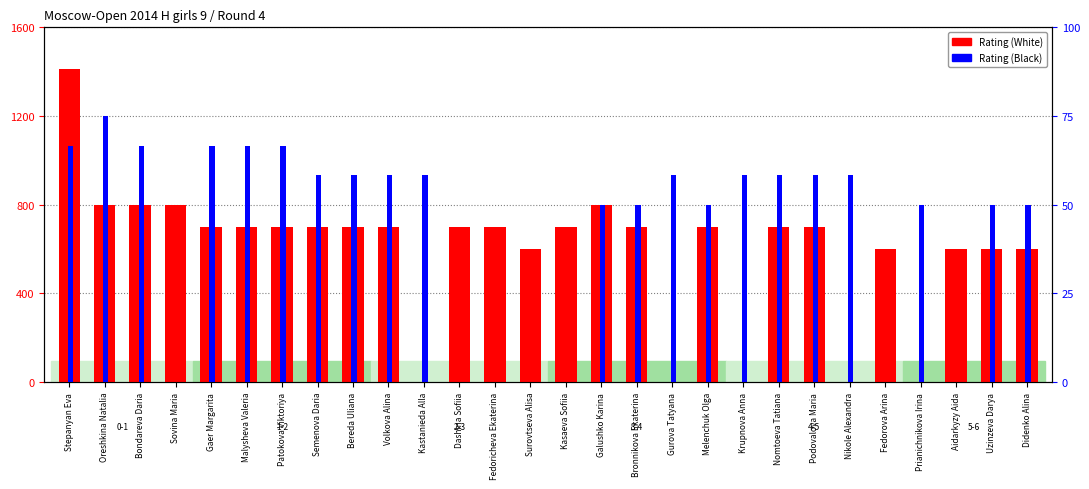

Does the chart contain stacked bars?

No